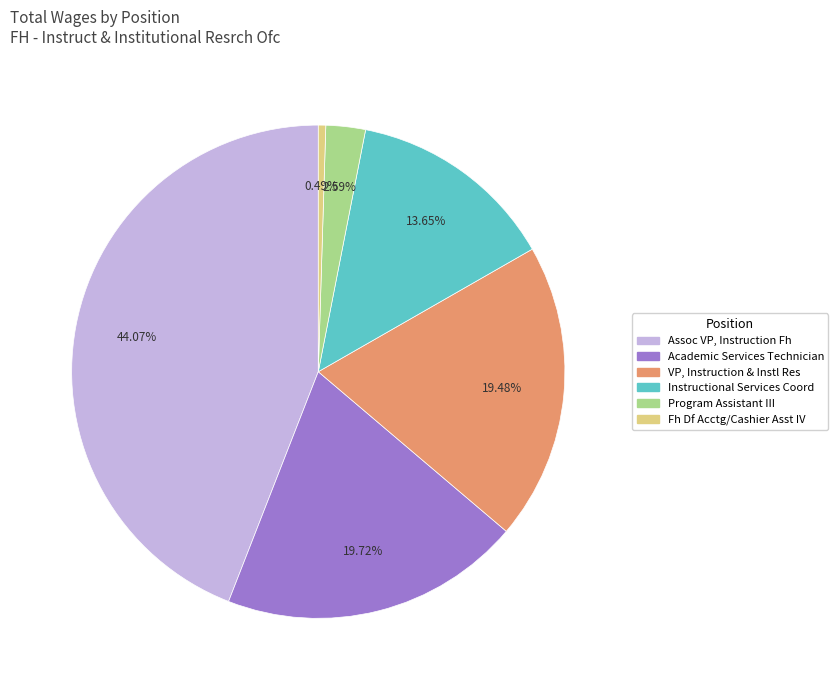

To the nearest percent, what is the difference between the largest and smallest slice percentages?

44%